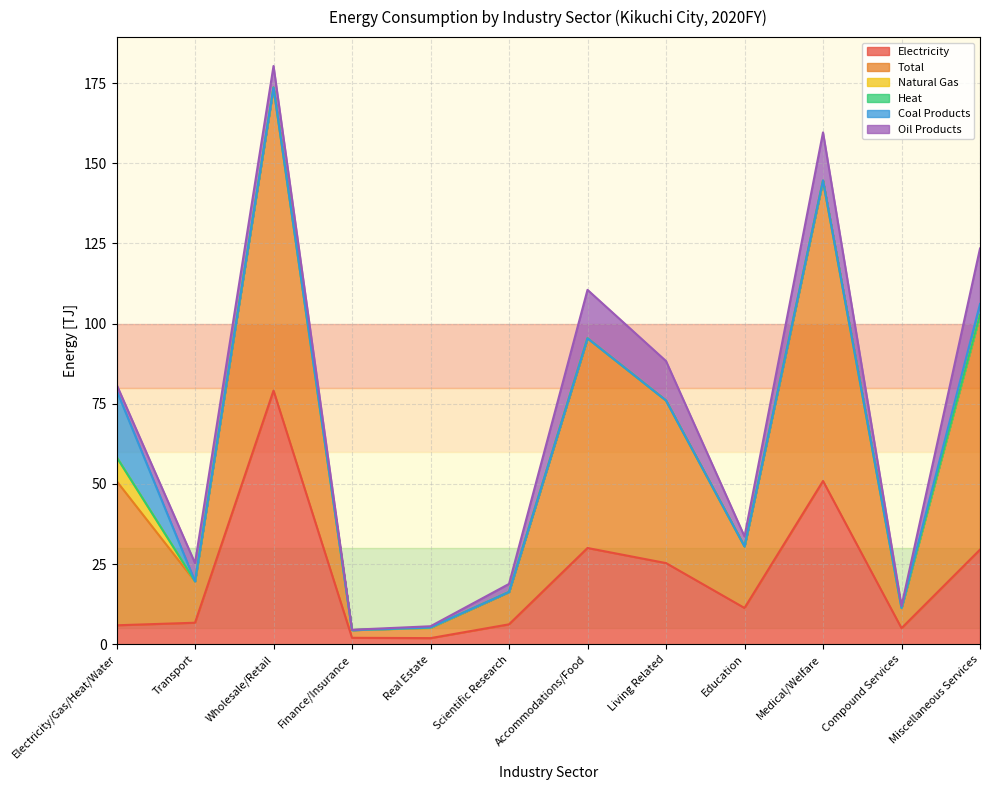

What is the difference between the maximum and minimum values in the Heat series?

0.1